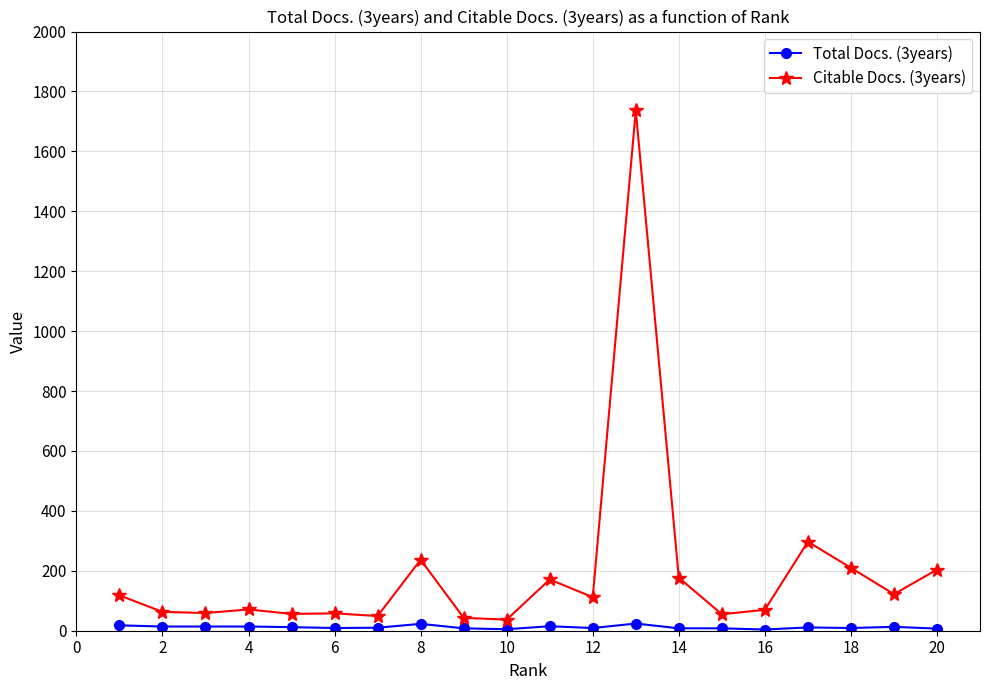

Which series has the largest total across all categories?

Citable Docs. (3years)